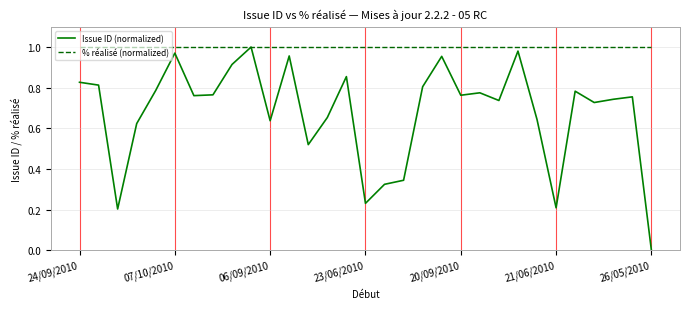

List the series in order of their overall mean, highest first.

% réalisé (normalized), Issue ID (normalized)